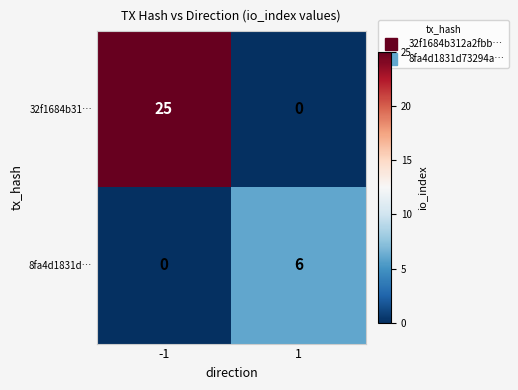

At how many categories does at least one series exceed 15?

1